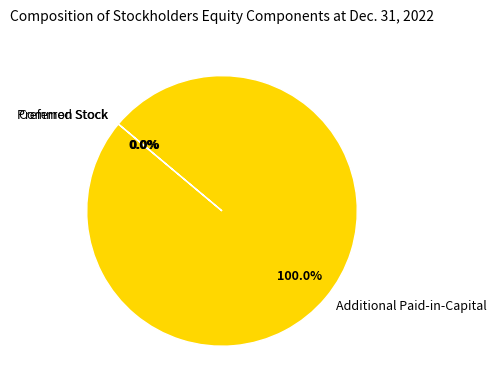

The Additional Paid-in-Capital slice represents 100% of the pie. True or false?

True